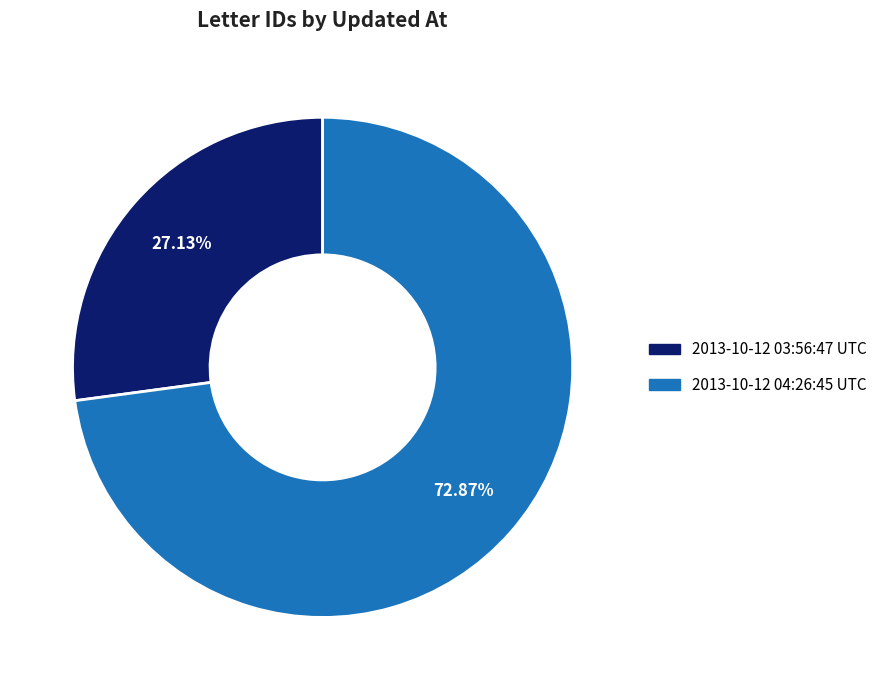

What percentage do 2013-10-12 04:26:45 UTC and 2013-10-12 03:56:47 UTC together represent?

100.0%